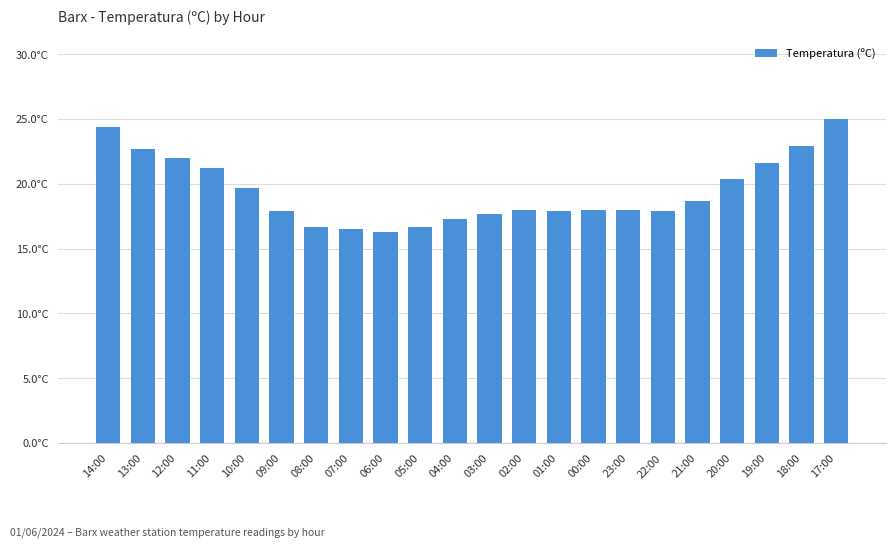

Is it true that the value at 09:00 is 31.9?

False